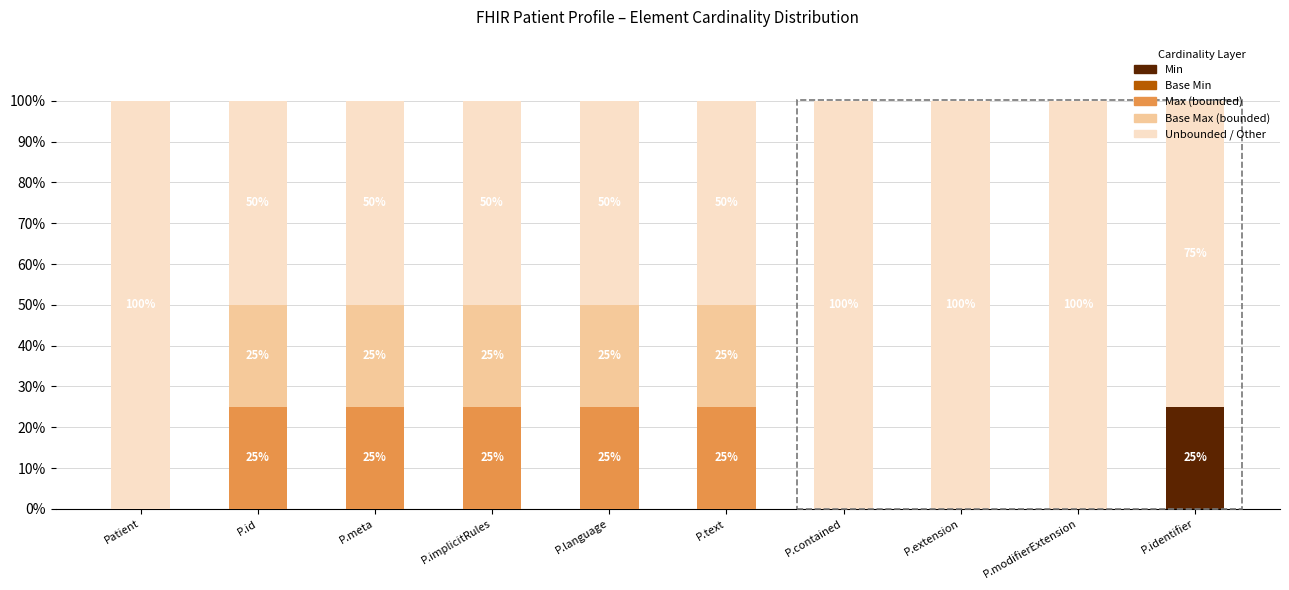

What is the total value across all series at Patient?

100